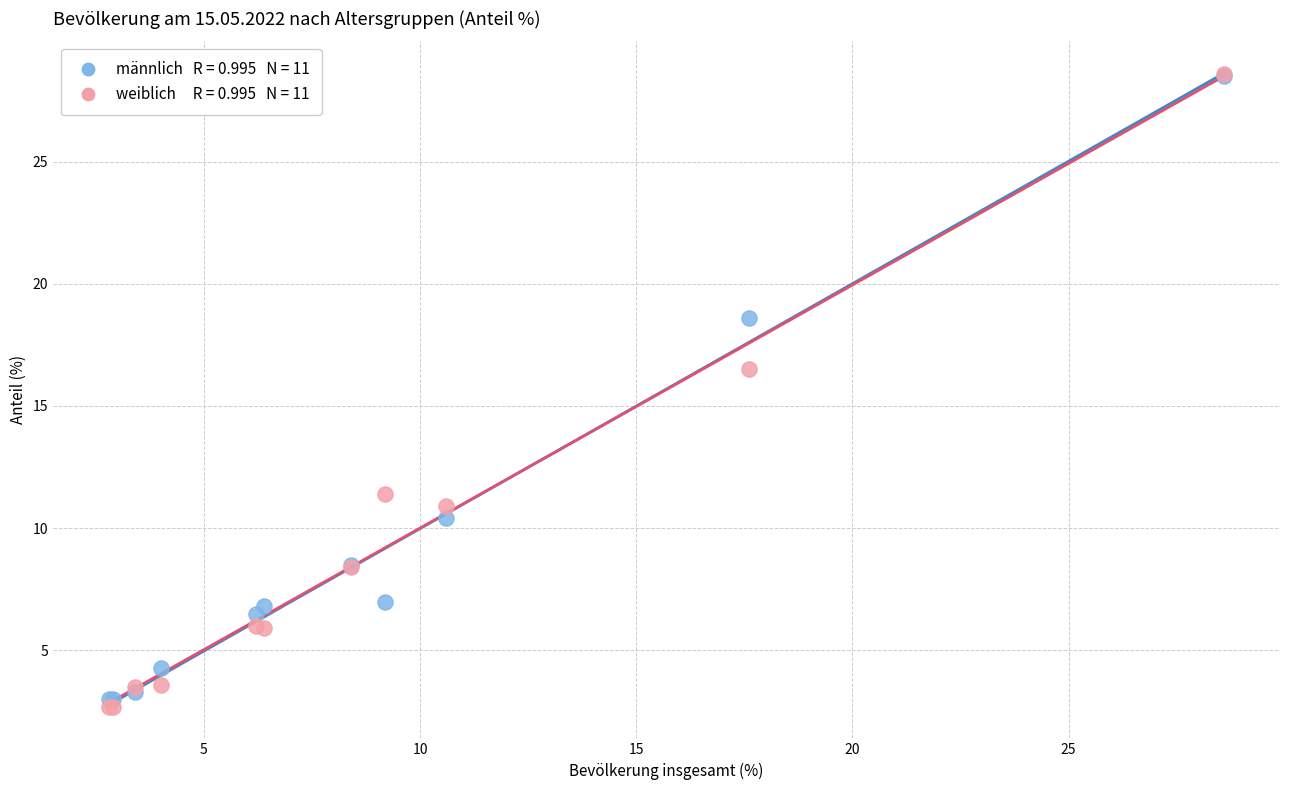

Across all series, what Y value is closest to 15?

16.5